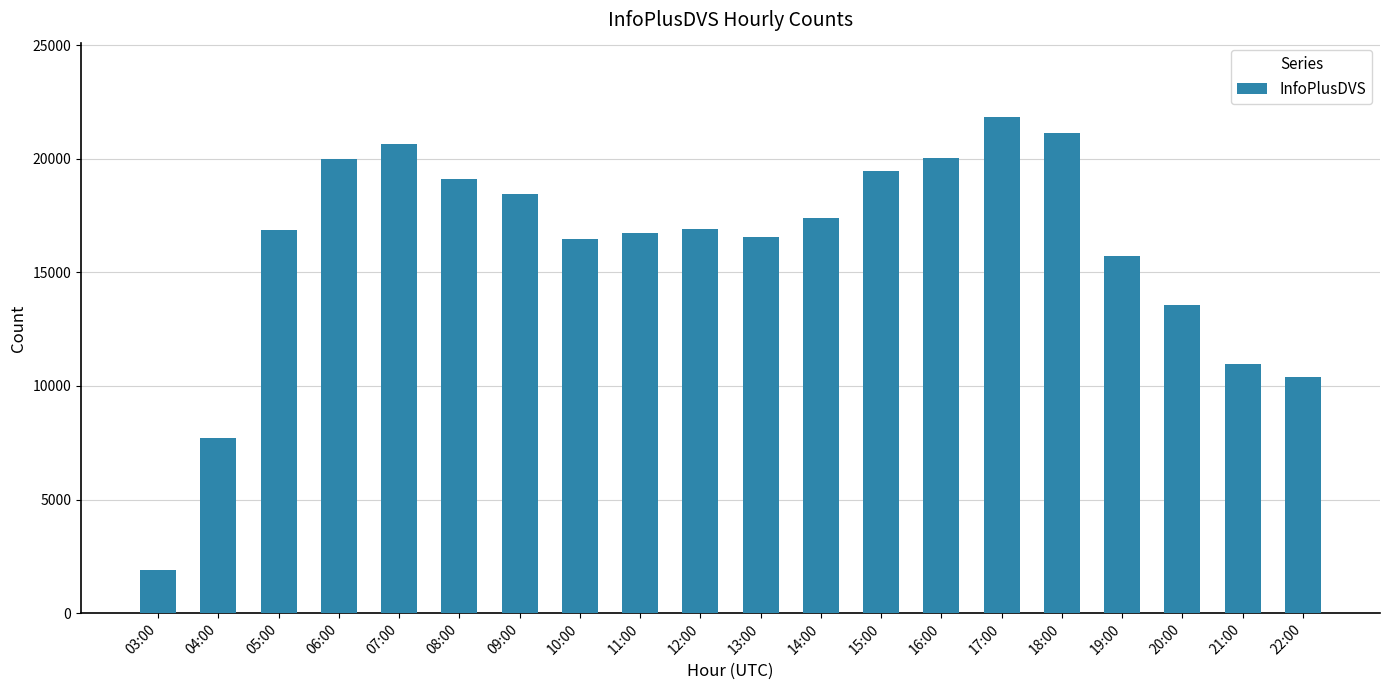

What is the difference between the second highest and second lowest values?

13431